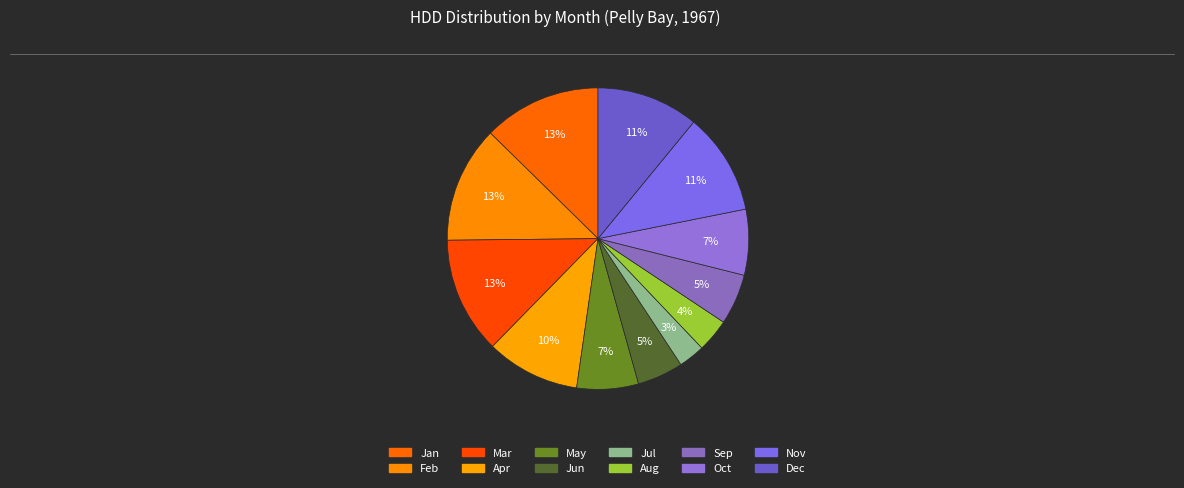

Rank the categories by value from lowest to highest.

7, 8, 6, 9, 5, 10, 4, 11, 12, 3, 2, 1